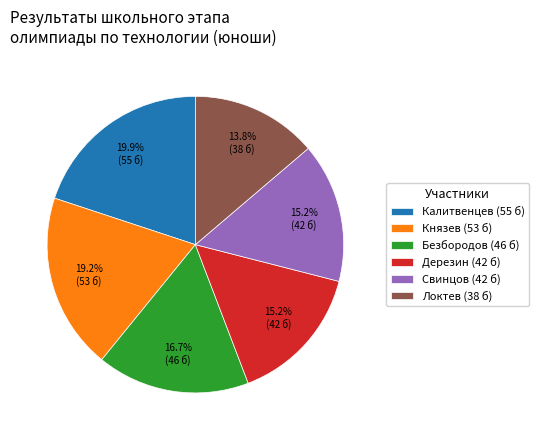

Does Князев (53 б) account for over 50% of the chart?

No